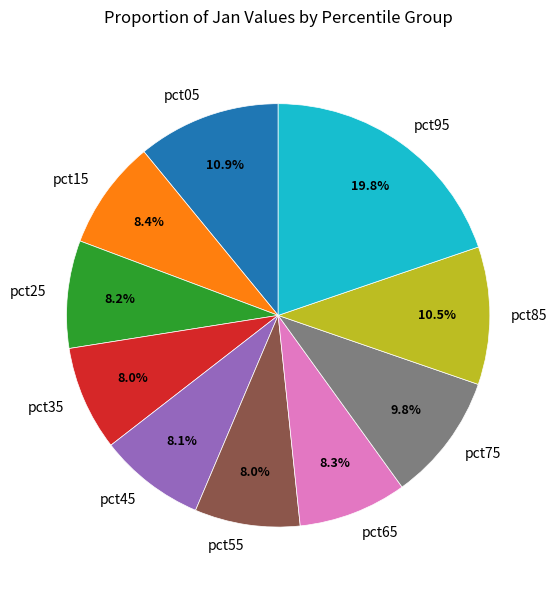

What percentage is the pct35 slice, to the nearest percent?

8%